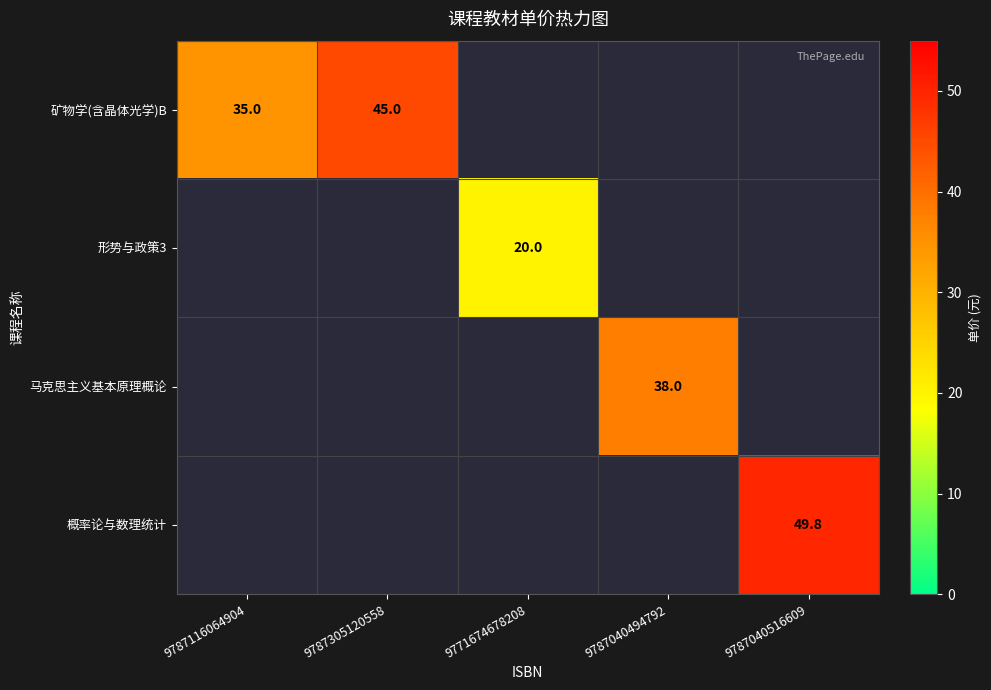

The value of 形势与政策3 at 9771674678208 is 20.0. True or false?

True